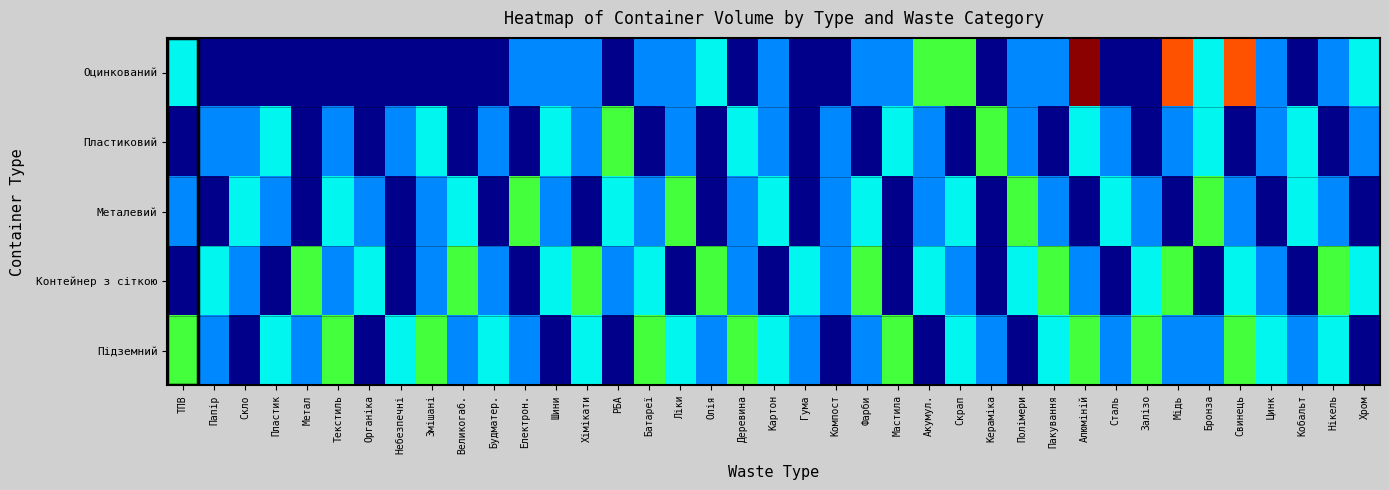

Reading right to left, what are all the values shown in this chart?

Оцинкований: Хром=3.3	Нікель=2.2	Кобальт=1.1	Цинк=2.2	Свинець=6.6	Бронза=3.3	Мідь=6.6	Залізо=1.1	Сталь=1.1	Алюміній=7.7	Пакування=2.2	Полімери=2.2	Кераміка=1.1	Скрап=4.4	Акумул.=4.4	Мастила=2.2	Фарби=2.2	Компост=1.1	Гума=1.1	Картон=2.2	Деревина=1.1	Олія=3.3	Ліки=2.2	Батареї=2.2	РБА=1.1	Хімікати=2.2	Шини=2.2	Електрон.=2.2	Будматер.=1.1	Великогаб.=1.1	Змішані=1.1	Небезпечні=1.1	Органіка=1.1	Текстиль=1.1	Метал=1.1	Пластик=1.1	Скло=1.1	Папір=1.1	ТПВ=3.3
Пластиковий: Хром=2.2	Нікель=1.1	Кобальт=3.3	Цинк=2.2	Свинець=1.1	Бронза=3.3	Мідь=2.2	Залізо=1.1	Сталь=2.2	Алюміній=3.3	Пакування=1.1	Полімери=2.2	Кераміка=4.4	Скрап=1.1	Акумул.=2.2	Мастила=3.3	Фарби=1.1	Компост=2.2	Гума=1.1	Картон=2.2	Деревина=3.3	Олія=1.1	Ліки=2.2	Батареї=1.1	РБА=4.4	Хімікати=2.2	Шини=3.3	Електрон.=1.1	Будматер.=2.2	Великогаб.=1.1	Змішані=3.3	Небезпечні=2.2	Органіка=1.1	Текстиль=2.2	Метал=1.1	Пластик=3.3	Скло=2.2	Папір=2.2	ТПВ=1.1
Металевий: Хром=1.1	Нікель=2.2	Кобальт=3.3	Цинк=1.1	Свинець=2.2	Бронза=4.4	Мідь=1.1	Залізо=2.2	Сталь=3.3	Алюміній=1.1	Пакування=2.2	Полімери=4.4	Кераміка=1.1	Скрап=3.3	Акумул.=2.2	Мастила=1.1	Фарби=3.3	Компост=2.2	Гума=1.1	Картон=3.3	Деревина=2.2	Олія=1.1	Ліки=4.4	Батареї=2.2	РБА=3.3	Хімікати=1.1	Шини=2.2	Електрон.=4.4	Будматер.=1.1	Великогаб.=3.3	Змішані=2.2	Небезпечні=1.1	Органіка=2.2	Текстиль=3.3	Метал=1.1	Пластик=2.2	Скло=3.3	Папір=1.1	ТПВ=2.2
Контейнер з сіткою: Хром=3.3	Нікель=4.4	Кобальт=1.1	Цинк=2.2	Свинець=3.3	Бронза=1.1	Мідь=4.4	Залізо=3.3	Сталь=1.1	Алюміній=2.2	Пакування=4.4	Полімери=3.3	Кераміка=1.1	Скрап=2.2	Акумул.=3.3	Мастила=1.1	Фарби=4.4	Компост=2.2	Гума=3.3	Картон=1.1	Деревина=2.2	Олія=4.4	Ліки=1.1	Батареї=3.3	РБА=2.2	Хімікати=4.4	Шини=3.3	Електрон.=1.1	Будматер.=2.2	Великогаб.=4.4	Змішані=2.2	Небезпечні=1.1	Органіка=3.3	Текстиль=2.2	Метал=4.4	Пластик=1.1	Скло=2.2	Папір=3.3	ТПВ=1.1
Підземний: Хром=1.1	Нікель=3.3	Кобальт=2.2	Цинк=3.3	Свинець=4.4	Бронза=2.2	Мідь=2.2	Залізо=4.4	Сталь=2.2	Алюміній=4.4	Пакування=3.3	Полімери=1.1	Кераміка=2.2	Скрап=3.3	Акумул.=1.1	Мастила=4.4	Фарби=2.2	Компост=1.1	Гума=2.2	Картон=3.3	Деревина=4.4	Олія=2.2	Ліки=3.3	Батареї=4.4	РБА=1.1	Хімікати=3.3	Шини=1.1	Електрон.=2.2	Будматер.=3.3	Великогаб.=2.2	Змішані=4.4	Небезпечні=3.3	Органіка=1.1	Текстиль=4.4	Метал=2.2	Пластик=3.3	Скло=1.1	Папір=2.2	ТПВ=4.4